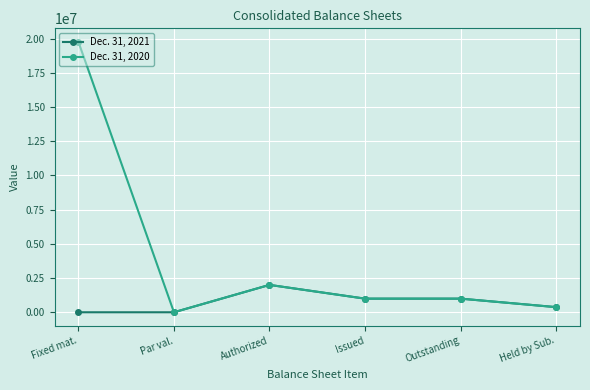

What is the approximate value of Dec. 31, 2020 at Held by Sub., to the nearest 100?

374100